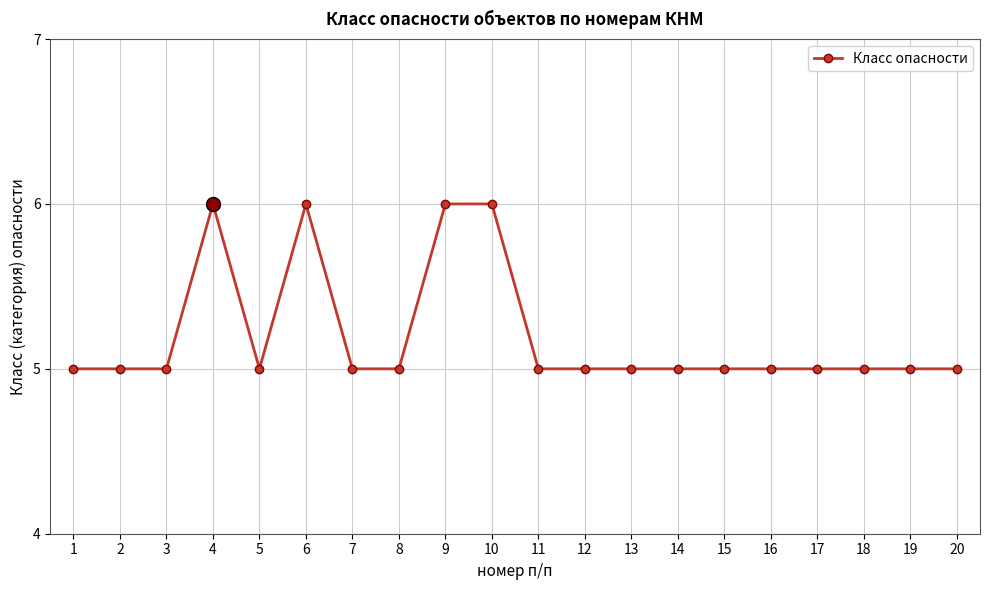

What is the sum of the values at 20 and 16?

10